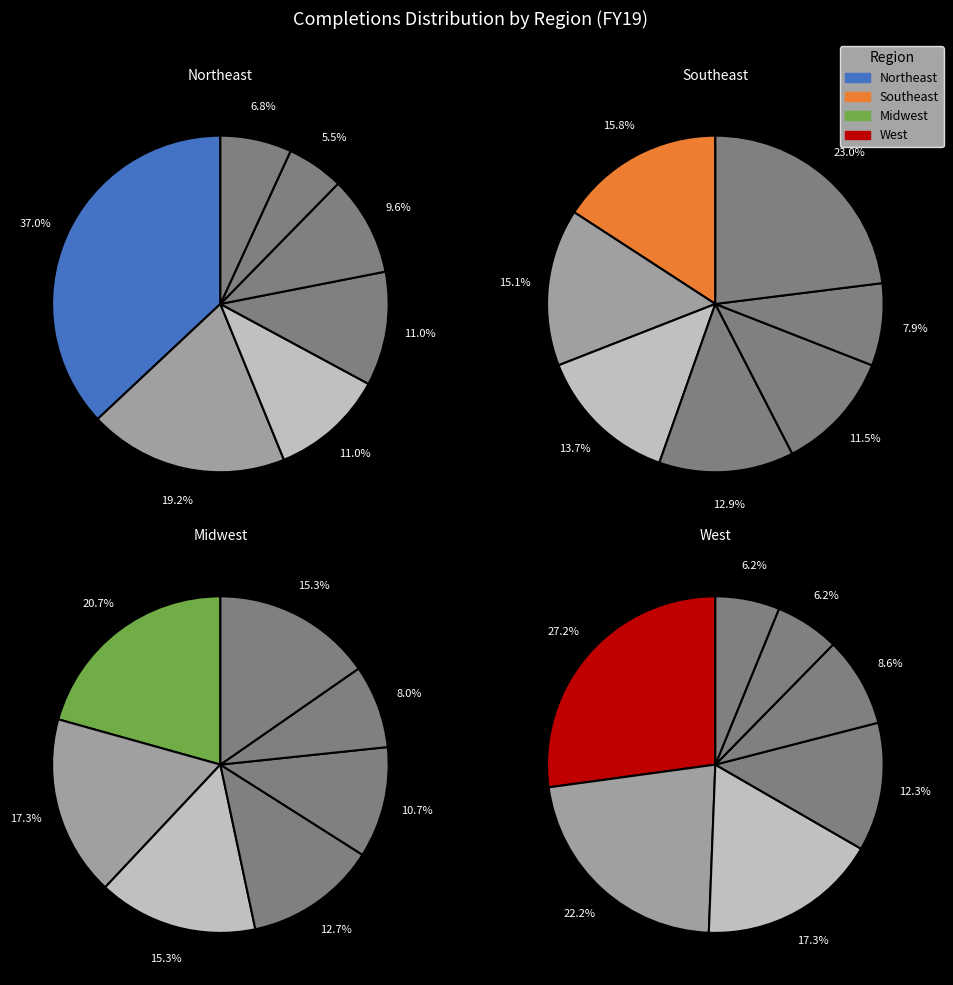

Is it true that Atlanta RO is 1% of the pie?

False